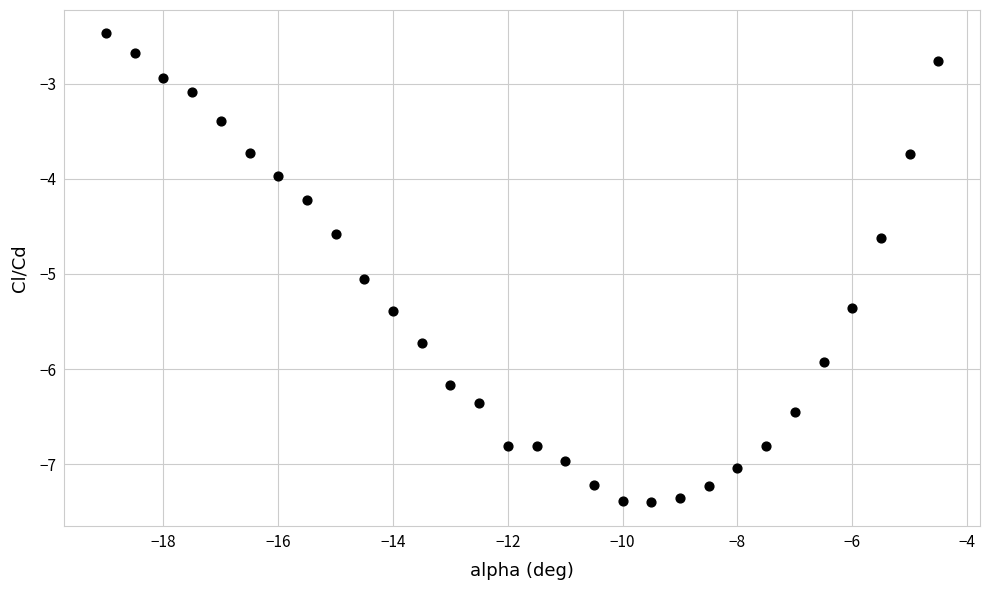

What is the range of X values (max minus min)?

14.5